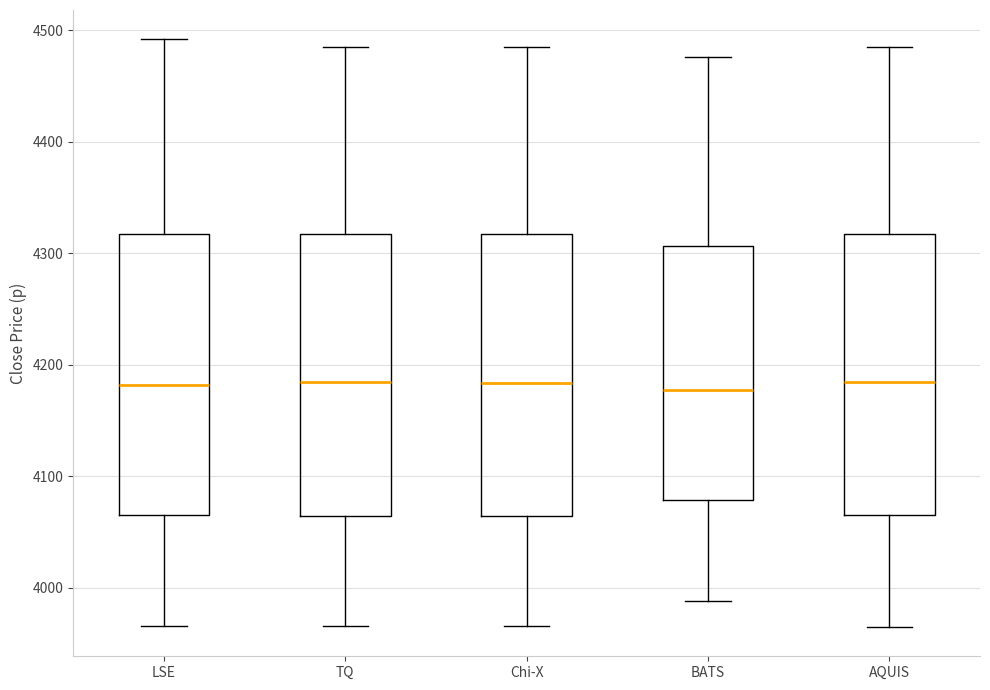

Where does the upper whisker of the box for AQUIS end on the y-axis? The values are not printed on the chart, so give them approximately, as read against the axis.

4490